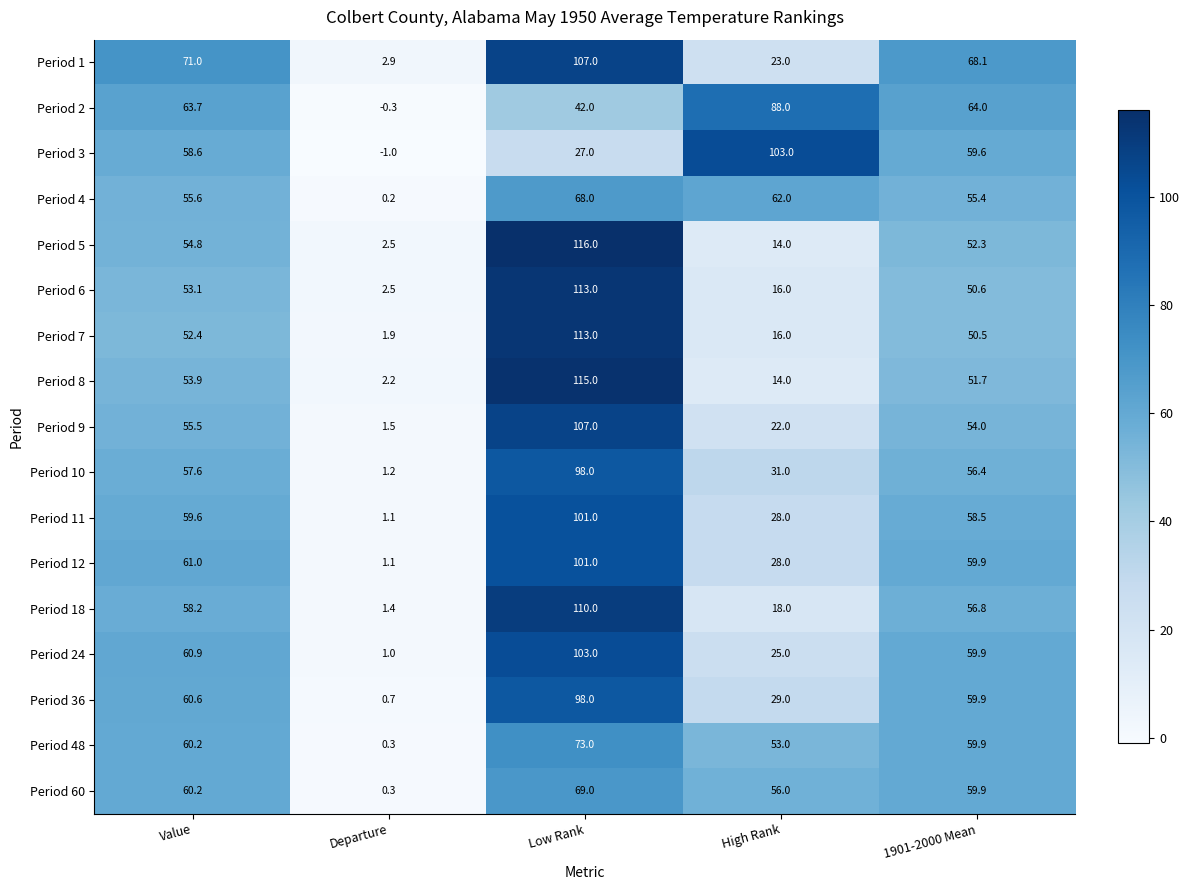

What is the minimum value shown in the chart?

-1.0